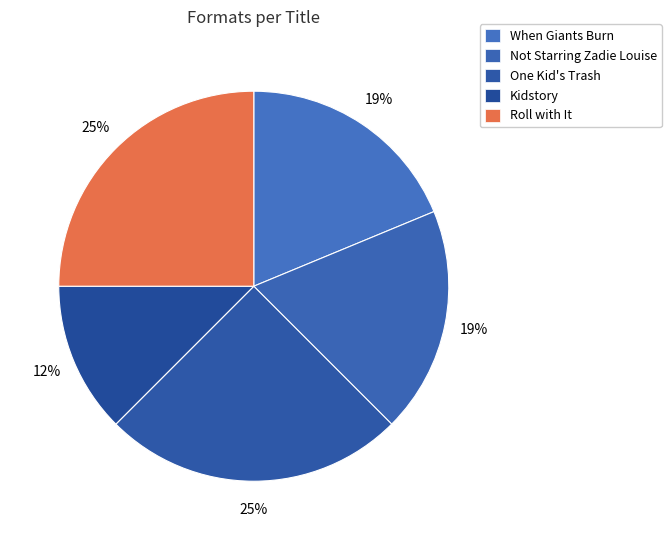

To the nearest percent, what is the difference between the largest and smallest slice percentages?

12%